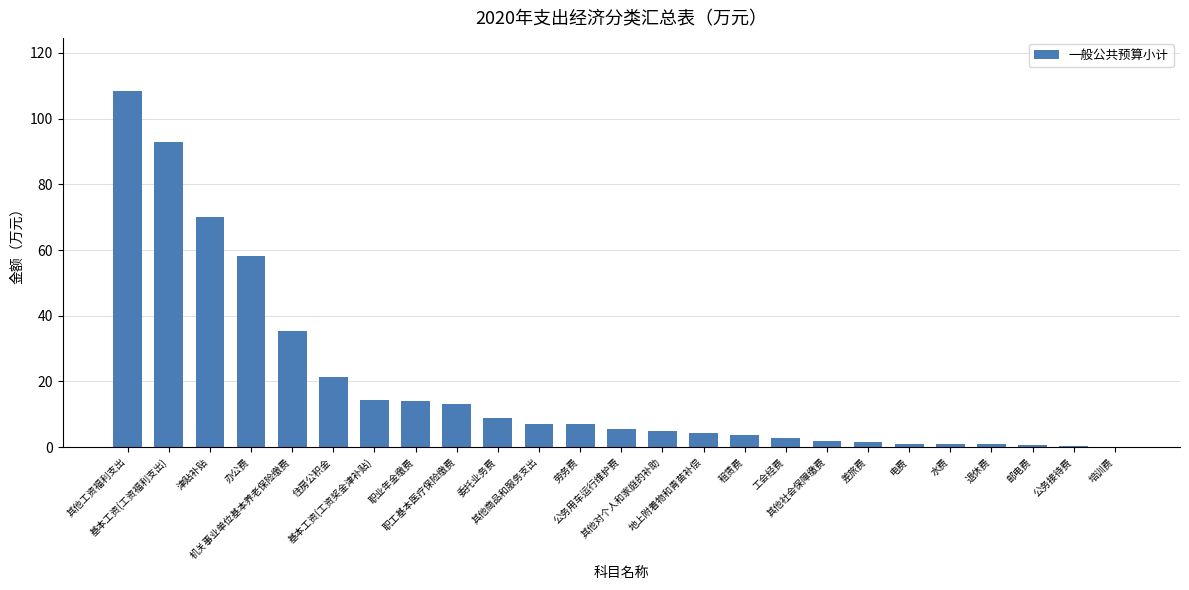

Where is the data nearest to the value 54?

办公费